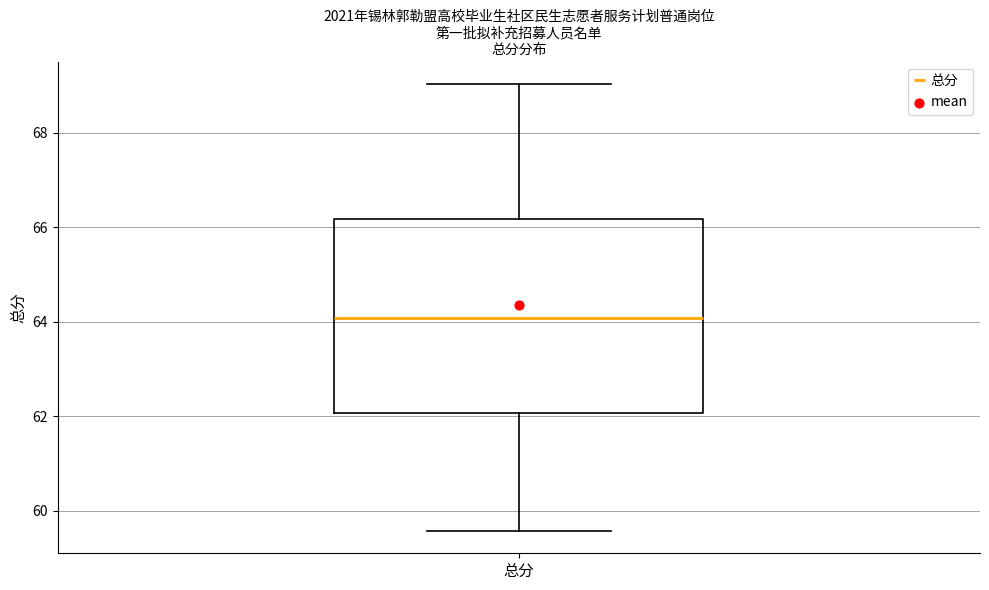

Read this box plot against the y-axis: the position of the median line, the range covered by the box, and the ends of both whiskers. The values are not printed on the chart, so give them approximately, as read against the axis.

median 64.0, box 62.0 to 66.2, whiskers 59.6 to 69.0